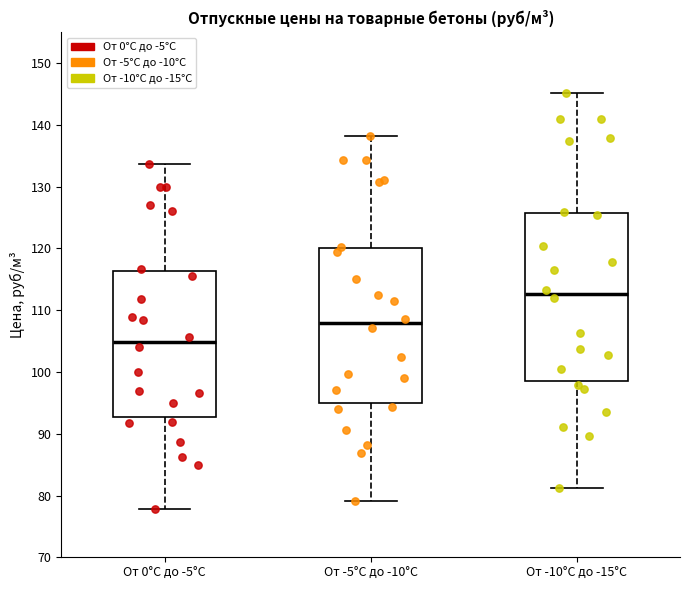

Reading left to right, read every box against the y-axis: the position of its median line, the range the box covers, and the ends of its whiskers. The values are not printed on the chart, so give them approximately, as read against the axis.

От 0°С до -5°С: median 105, box 93 to 116, whiskers 78 to 134
От -5°С до -10°С: median 108, box 95 to 120, whiskers 79 to 138
От -10°С до -15°С: median 113, box 99 to 126, whiskers 81 to 145